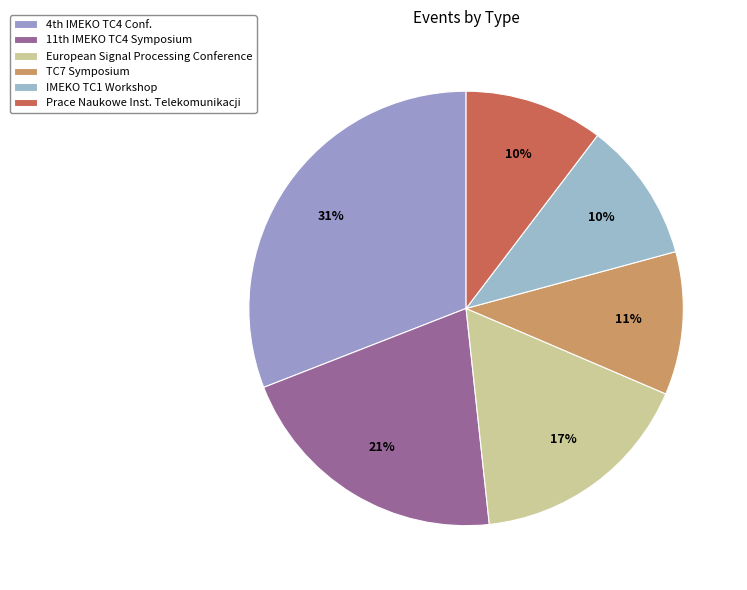

Count the number of slices in the pie.

6